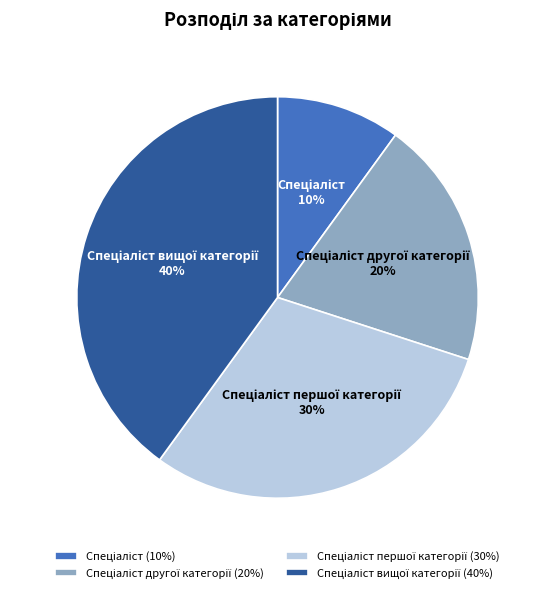

Does any single category account for the majority?

No